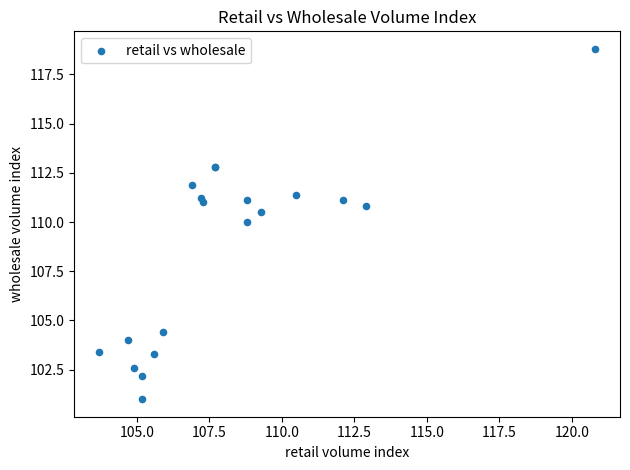

What Y value in the scatter plot is closest to 109?

110.0